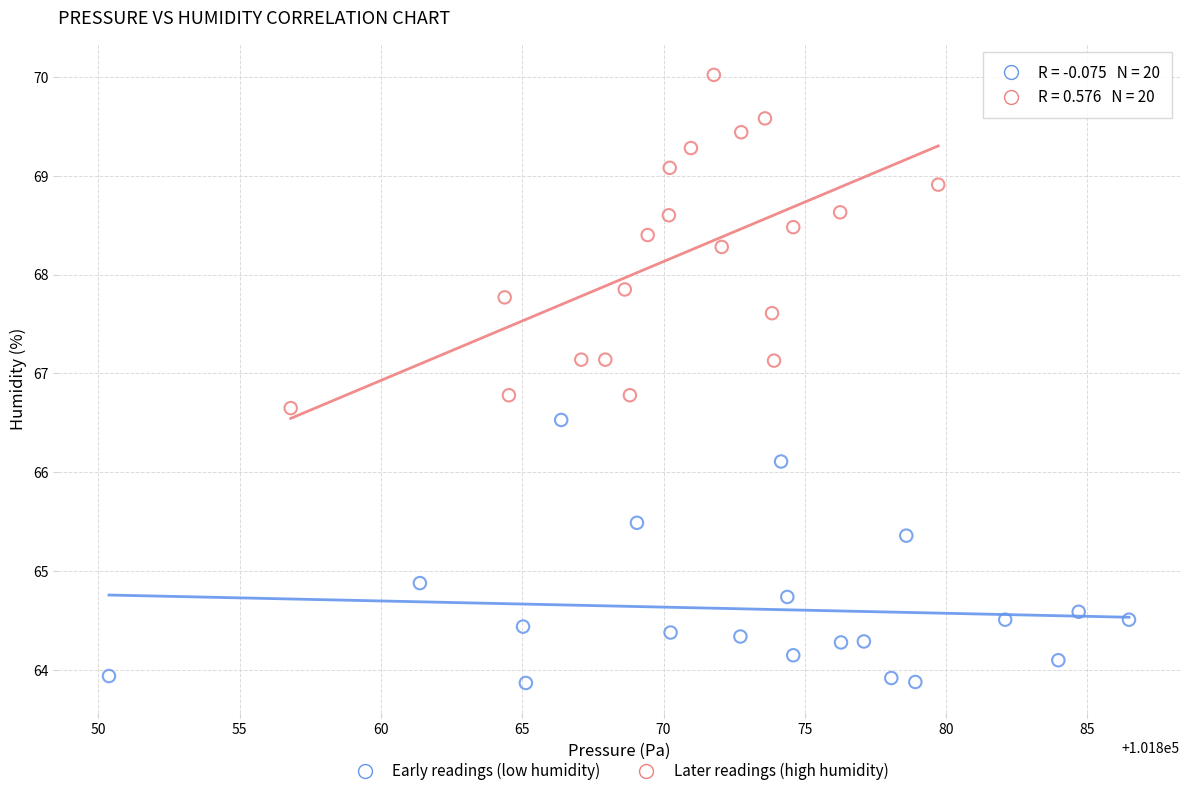

Which series contains the highest Y value?

Later readings (high humidity)